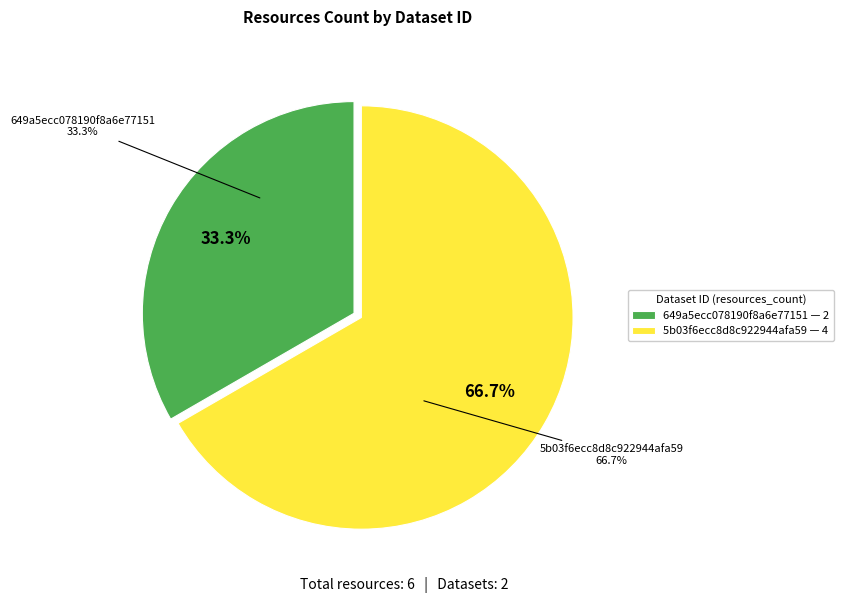

Does 5b03f6ecc8d8c922944afa59 account for over 50% of the chart?

Yes